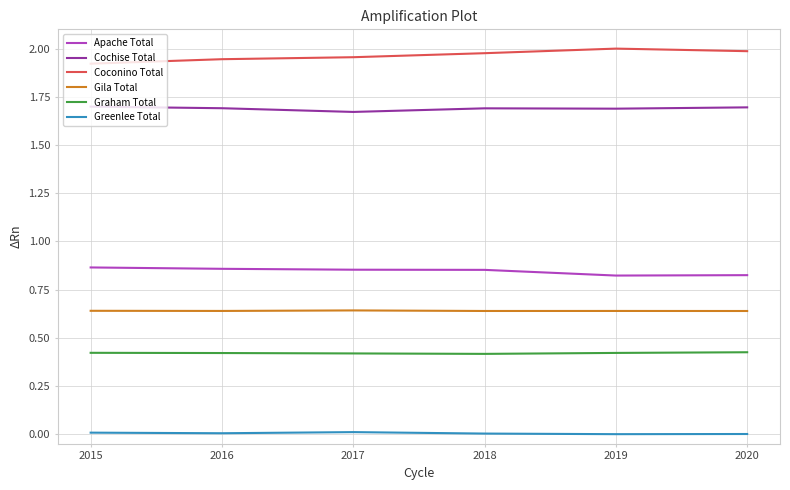

True or false: Cochise Total and Graham Total intersect in this chart.

False